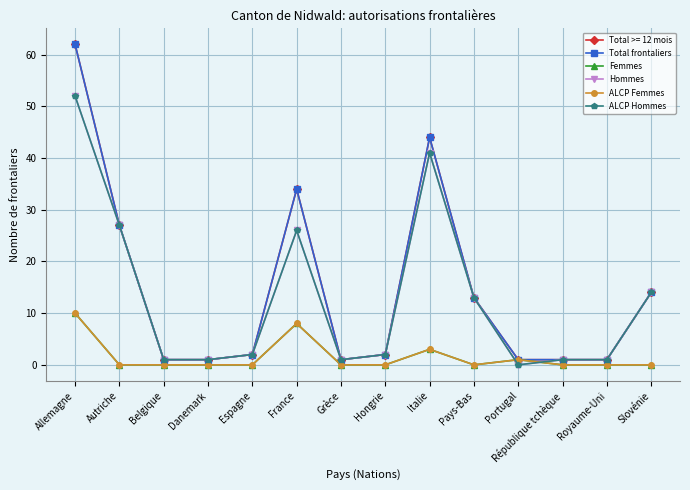

Where do Femmes and ALCP Hommes first cross each other?

Pays-Bas and Portugal